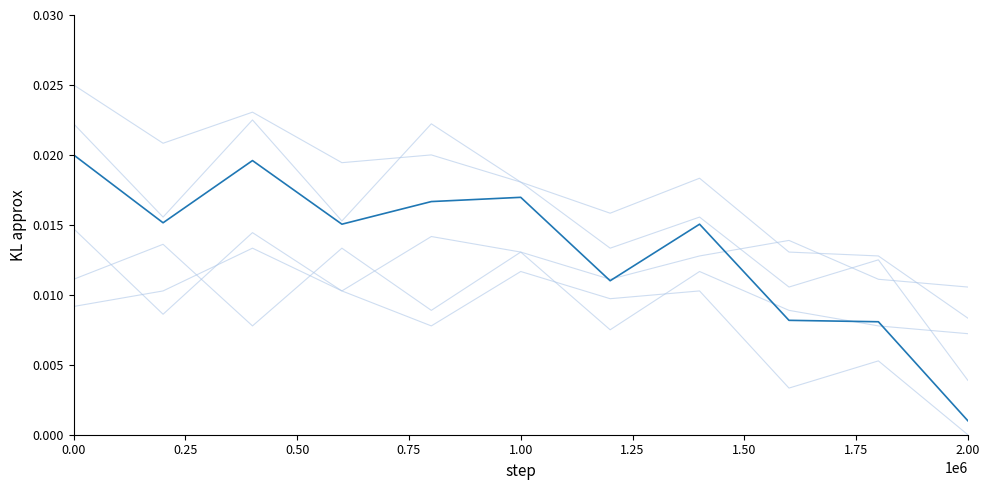

Does the chart have visible grid lines?

No